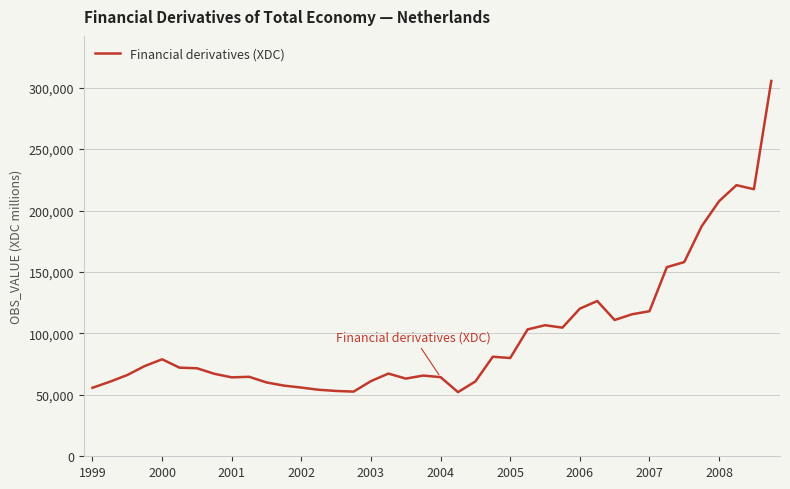

What is the smallest value displayed?

52224